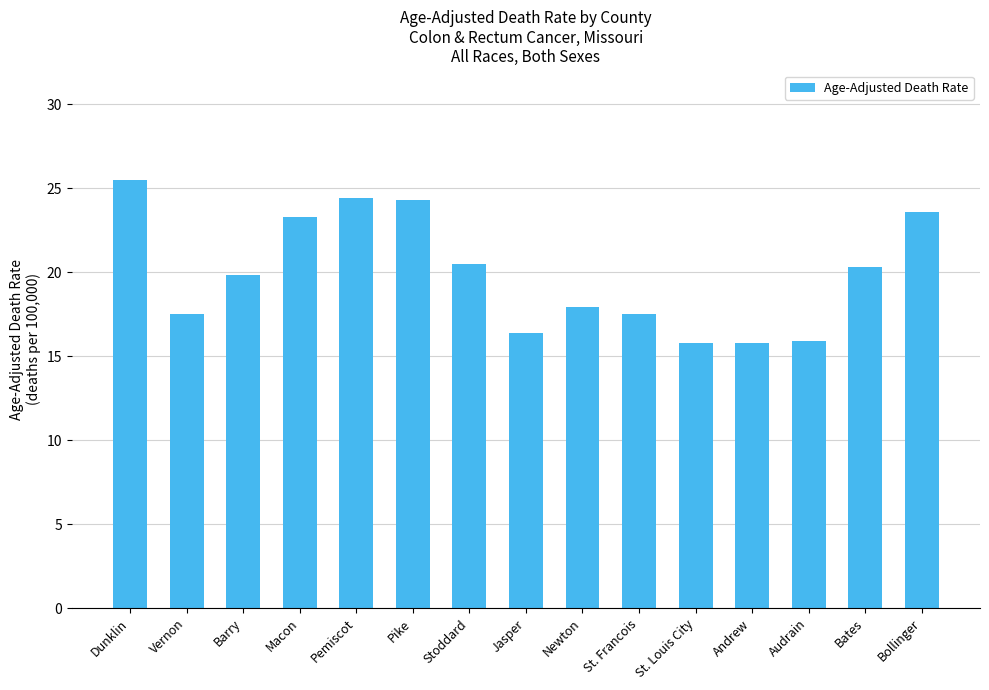

What is the label of the 13th bar from the left?

Audrain